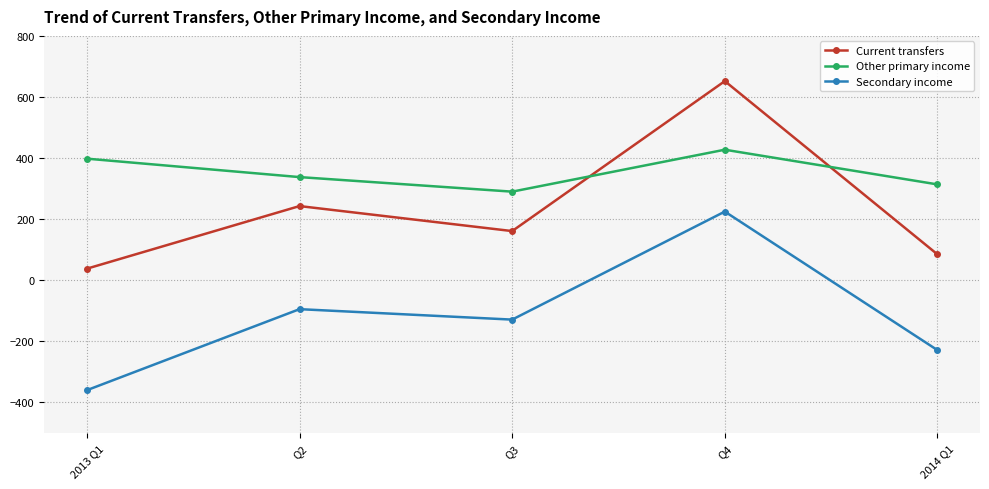

Reading left to right, what are all the values shown in this chart?

Current transfers: 37.7	242.7	160.8	651.9	84.5
Other primary income: 397.9	337.6	289.9	427.3	313.6
Secondary income: -360.3	-94.9	-129.1	224.6	-229.1